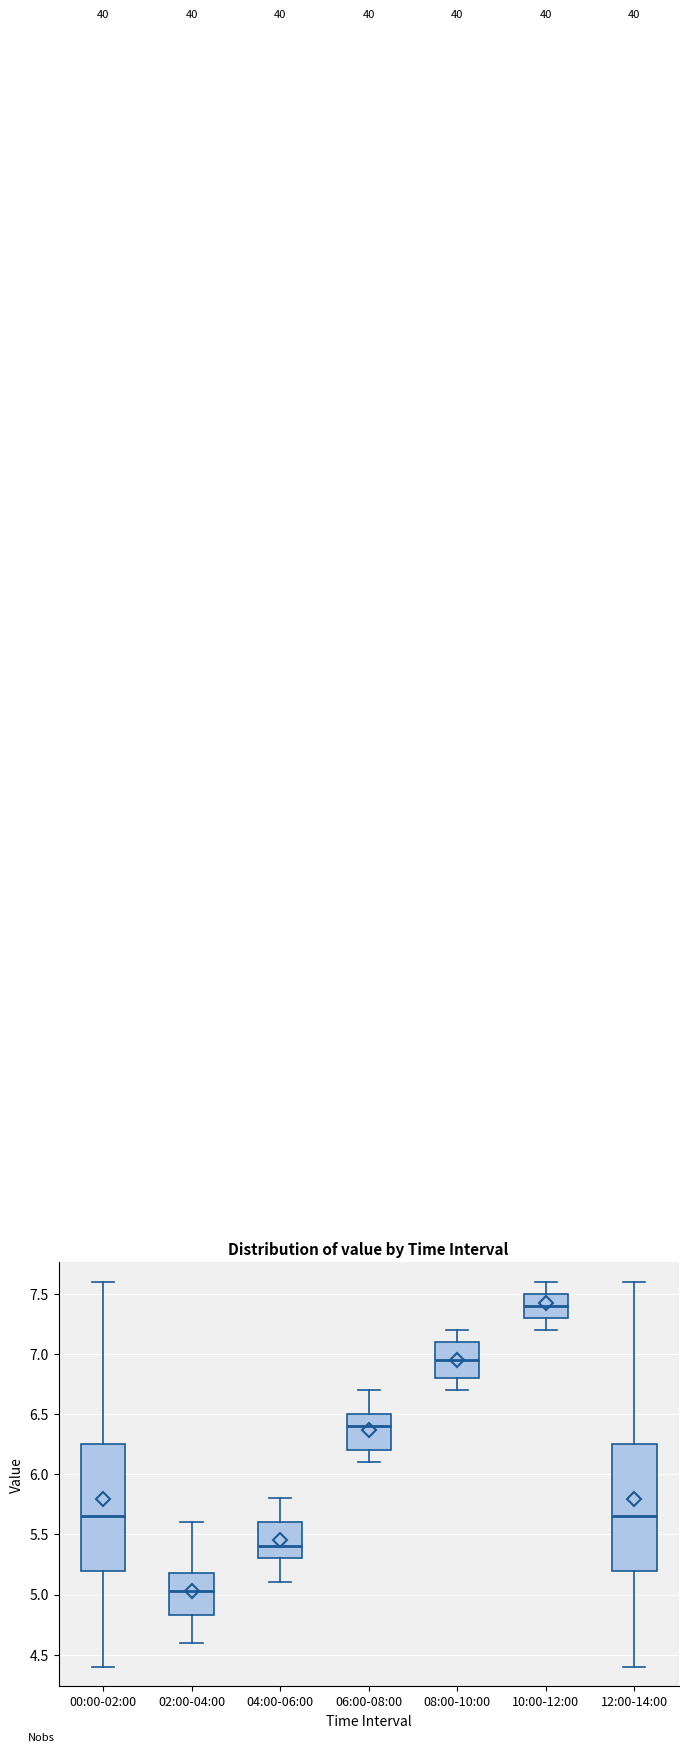

Reading left to right, transcribe this box plot: for each box, give where its median line is, the range the box spans, and where its two whiskers end, as read against the y-axis. The values are not printed on the chart, so give them approximately, as read against the axis.

00:00-02:00: median 5.65, box 5.20 to 6.25, whiskers 4.40 to 7.60
02:00-04:00: median 5.05, box 4.85 to 5.20, whiskers 4.60 to 5.60
04:00-06:00: median 5.40, box 5.30 to 5.60, whiskers 5.10 to 5.80
06:00-08:00: median 6.40, box 6.20 to 6.50, whiskers 6.10 to 6.70
08:00-10:00: median 6.95, box 6.80 to 7.10, whiskers 6.70 to 7.20
10:00-12:00: median 7.40, box 7.30 to 7.50, whiskers 7.20 to 7.60
12:00-14:00: median 5.65, box 5.20 to 6.25, whiskers 4.40 to 7.60